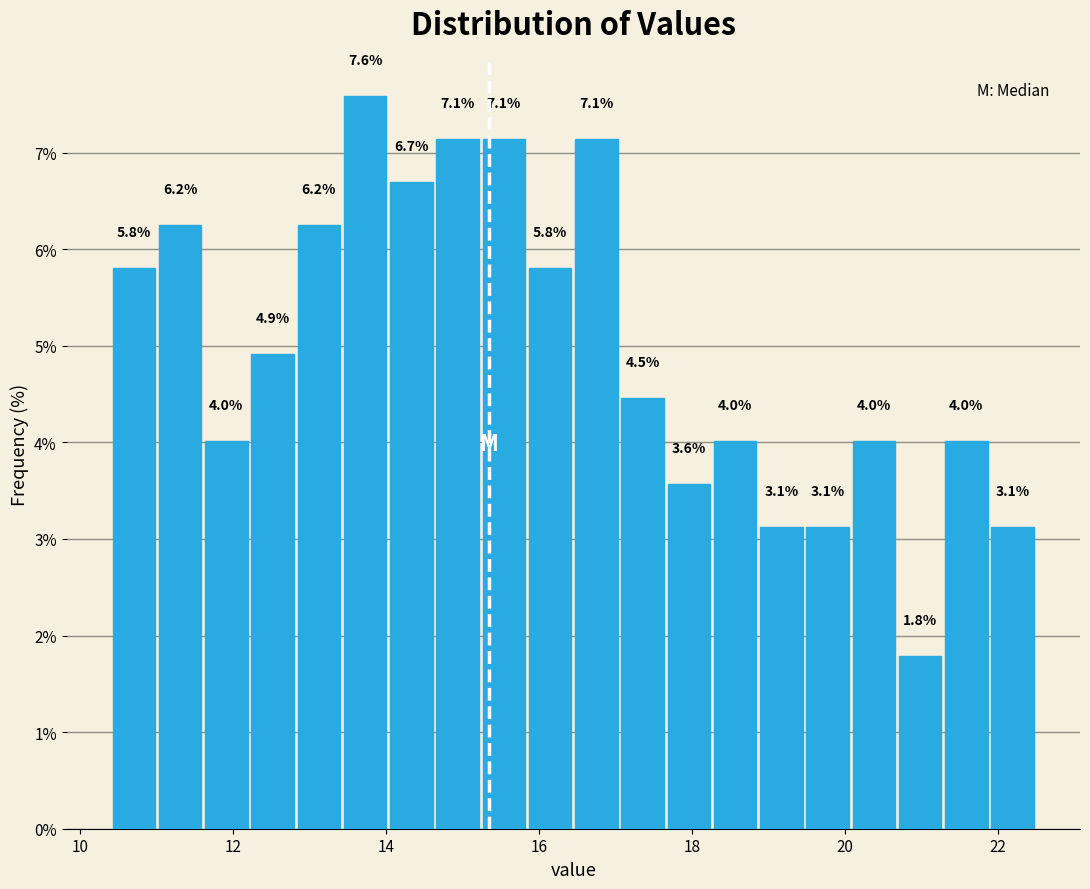

Read against the x-axis, roughly where is the centre of the tallest bar?

13.8